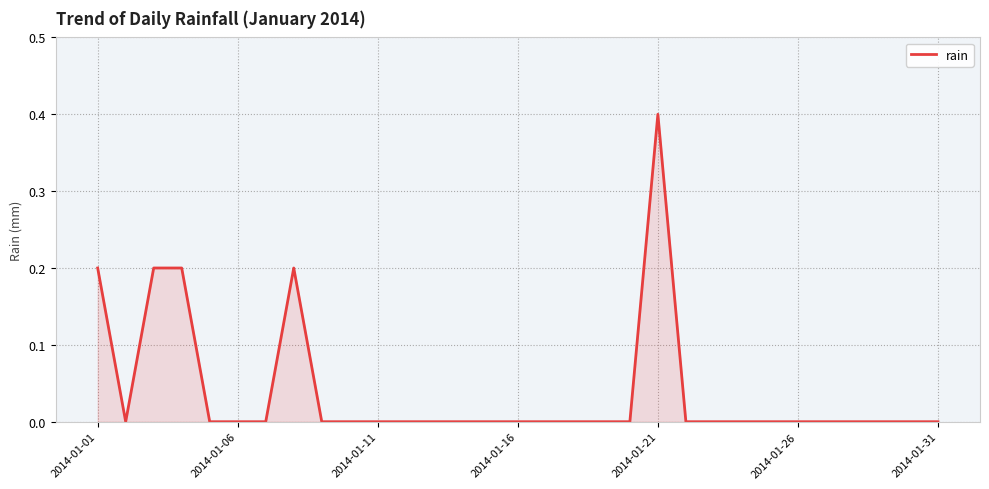

What is the maximum value shown in the chart?

0.4